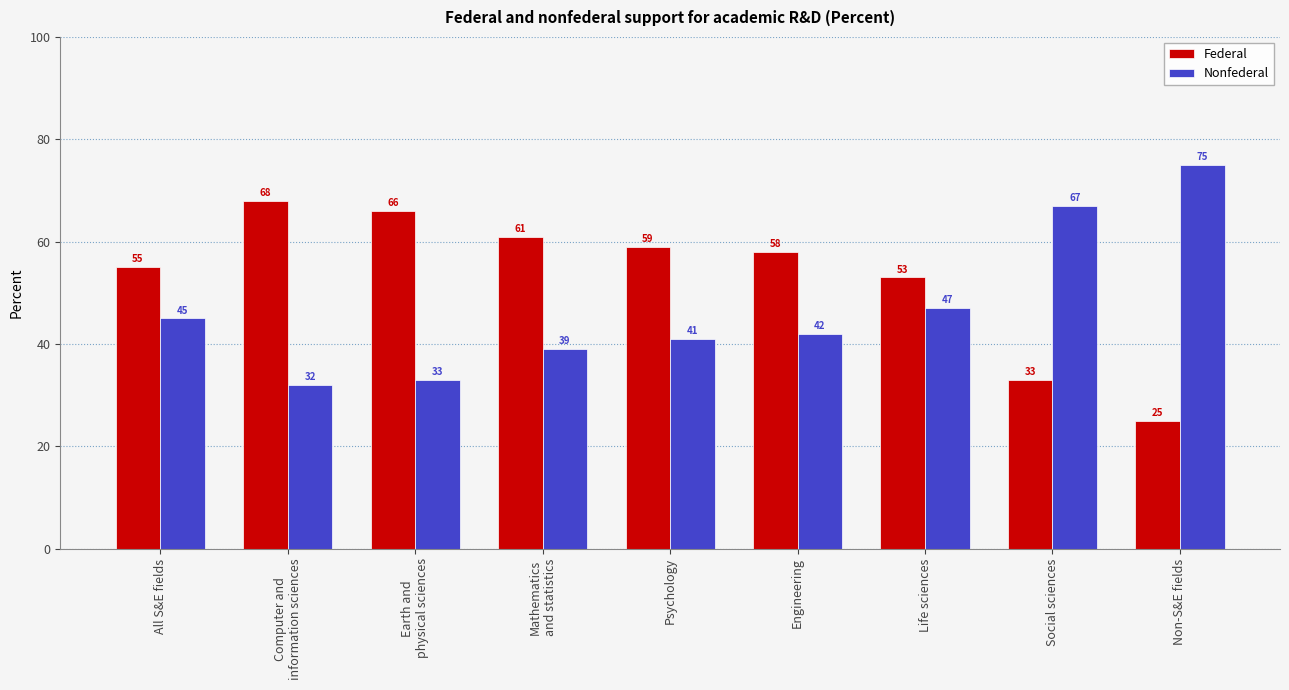

Which series has the largest total across all categories?

Federal